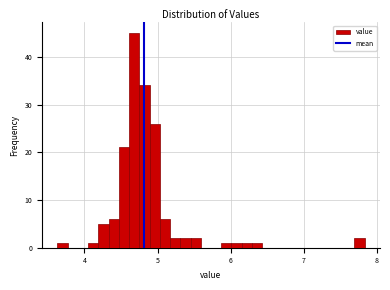

Around what value on the x-axis is the tallest bar? Give the approximate position of its centre, as read against the axis.

4.7